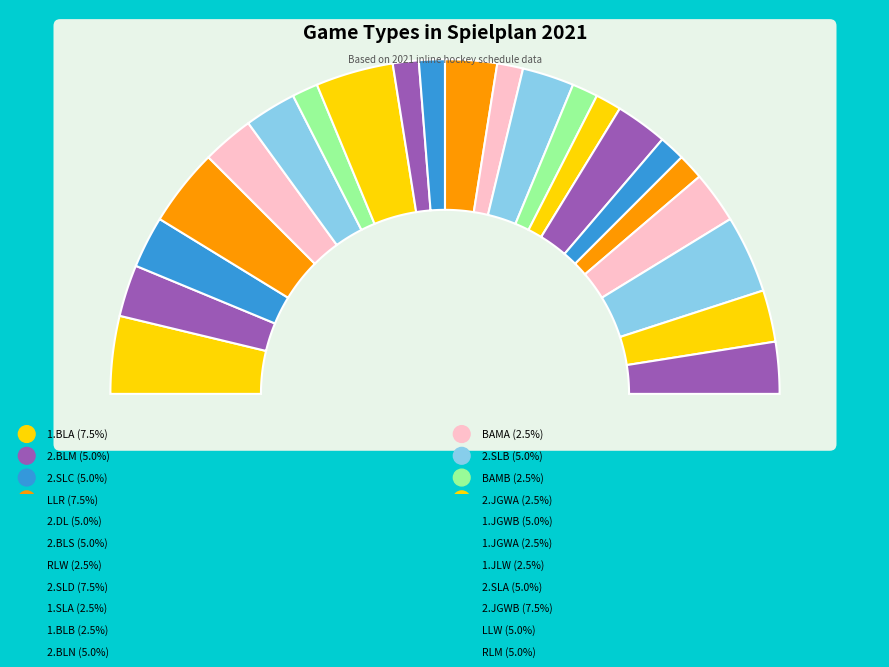

What percentage do RLM and BAMB together represent?

7.5%